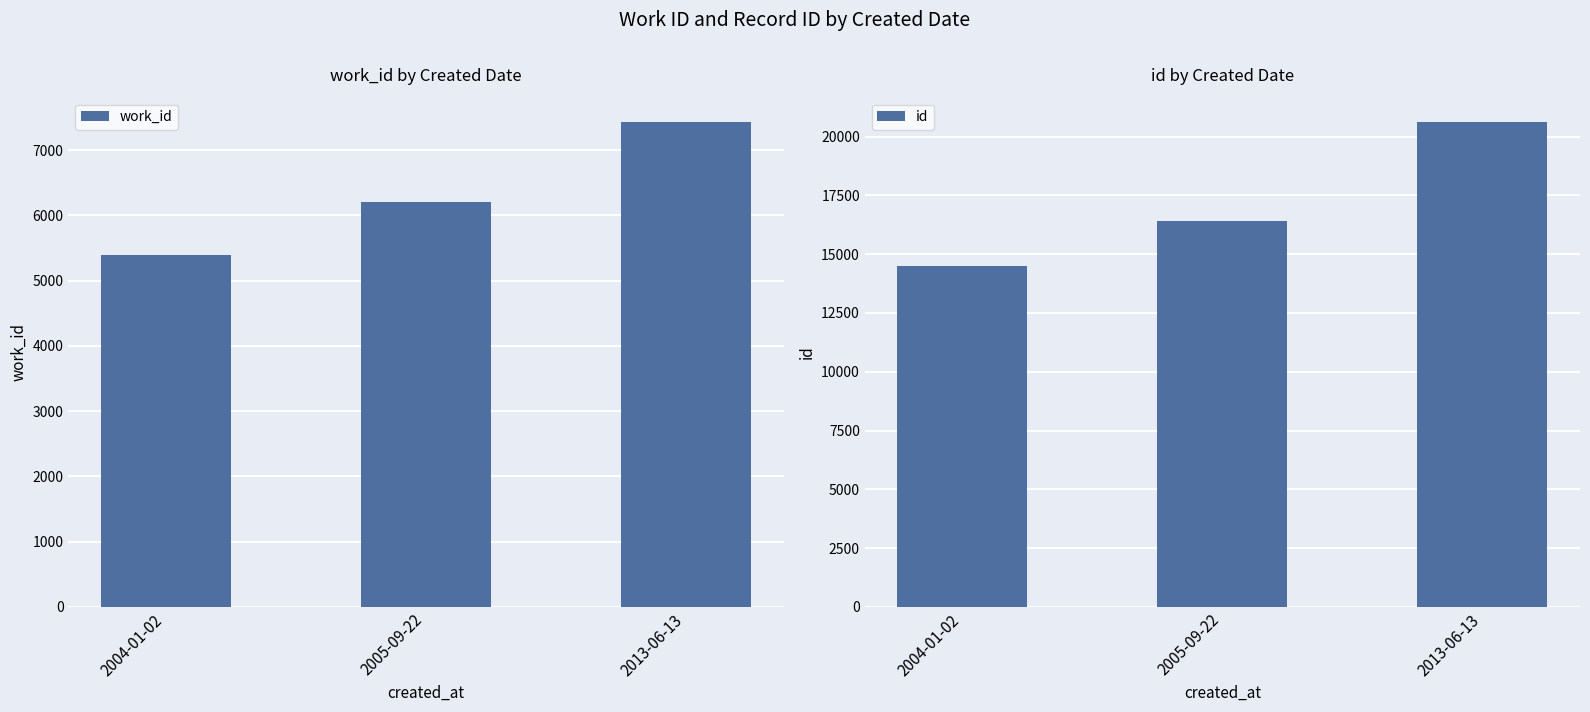

How many groups of bars are there?

3